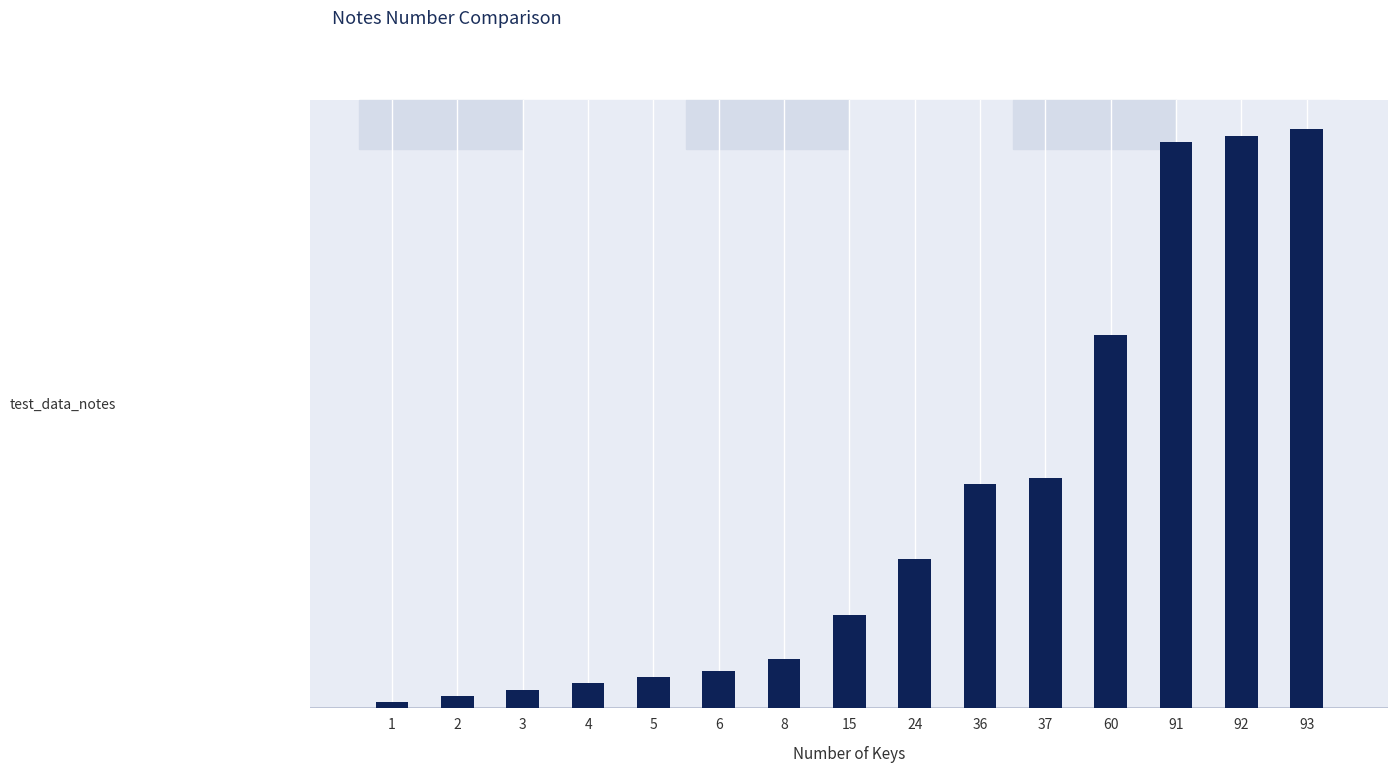

Does the chart contain stacked bars?

No